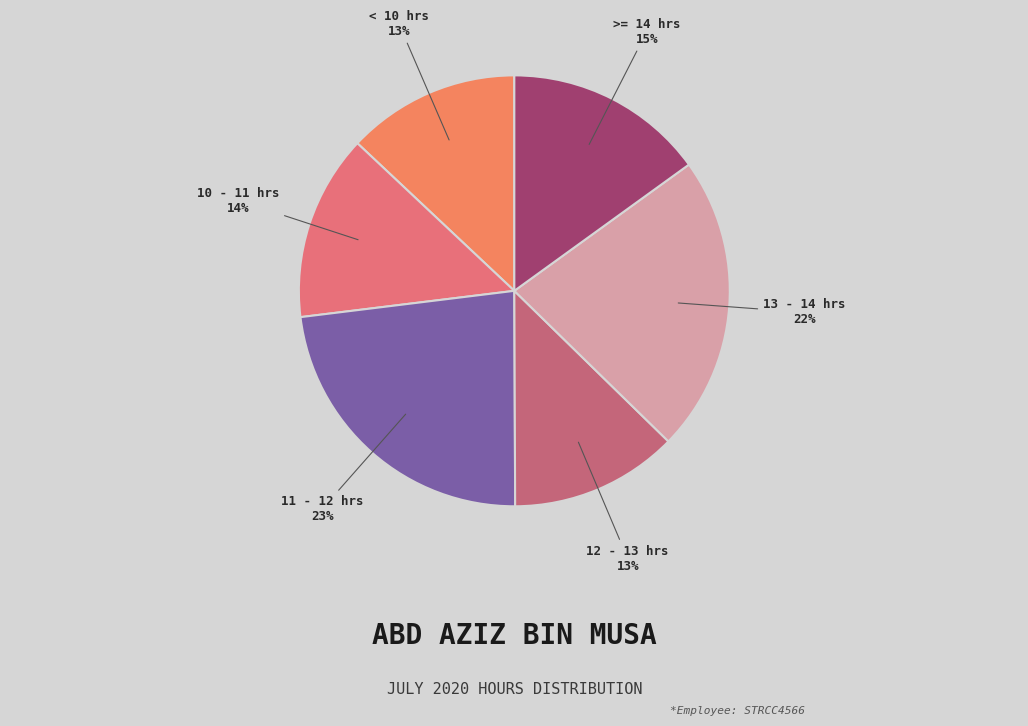

How many slices are in this pie chart?

6